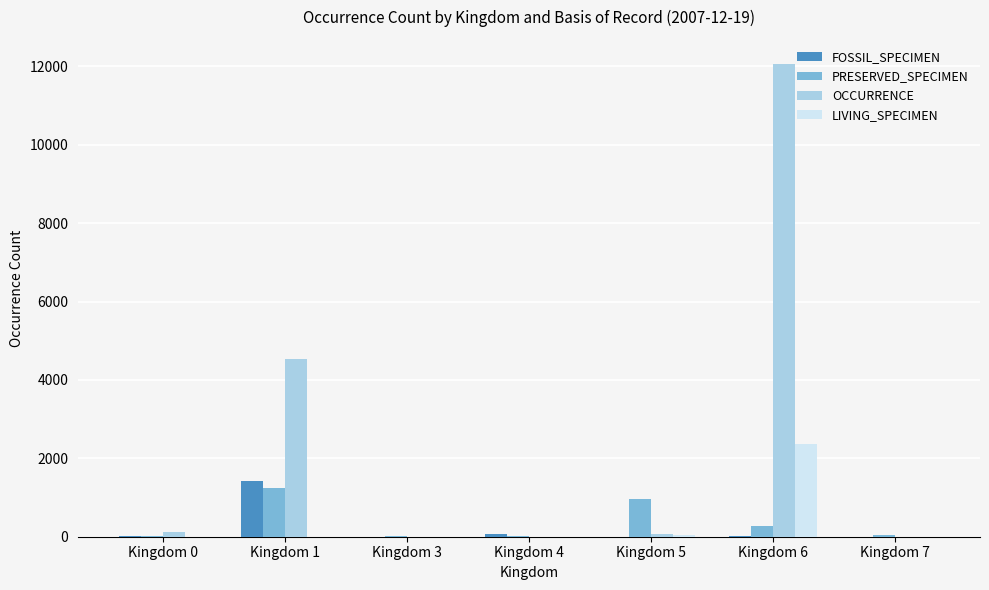

The value of OCCURRENCE at Kingdom 6 is 17055. True or false?

False